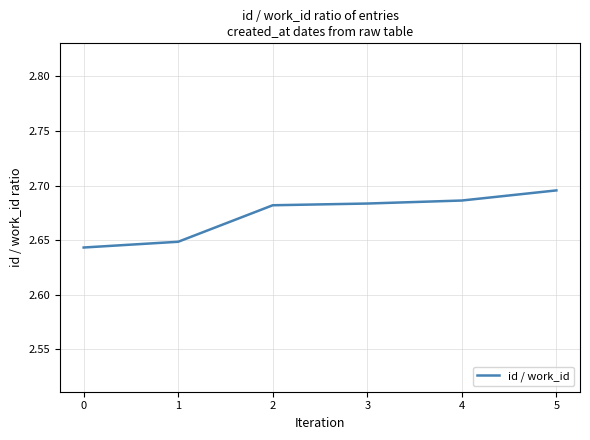

What is the sum of the values at 1 and 3?

5.3